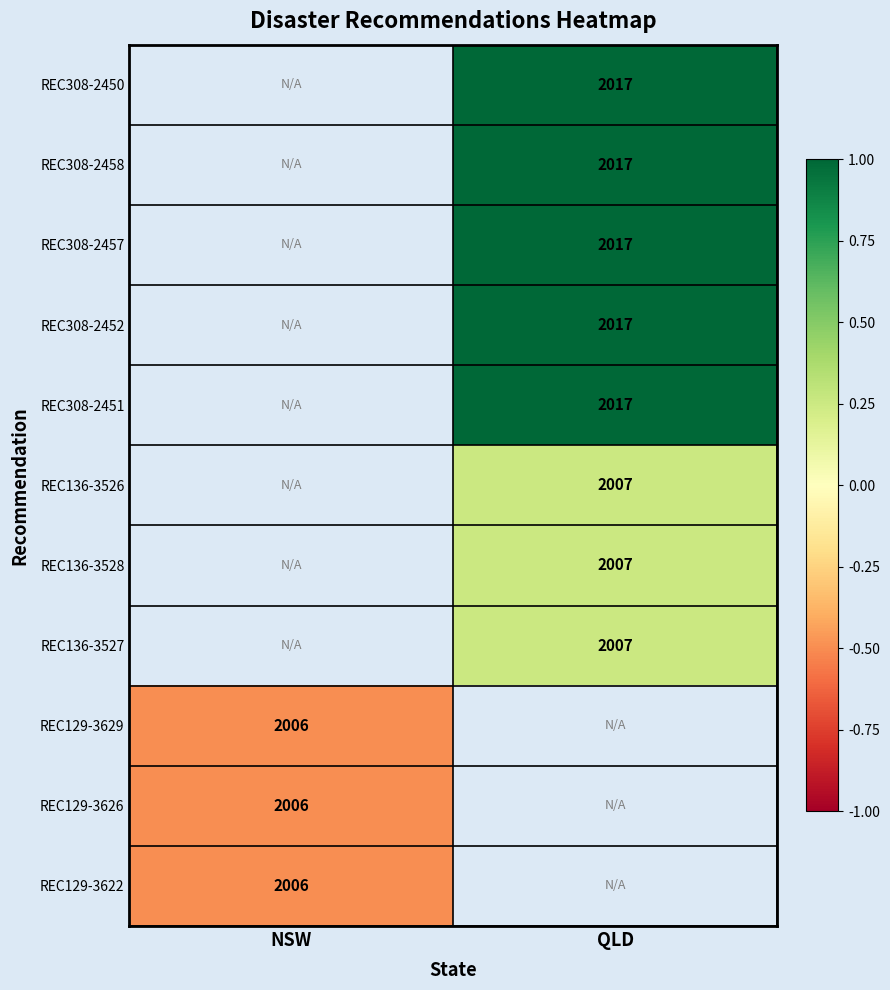

The value of REC308-2451 at QLD is 1337. True or false?

False